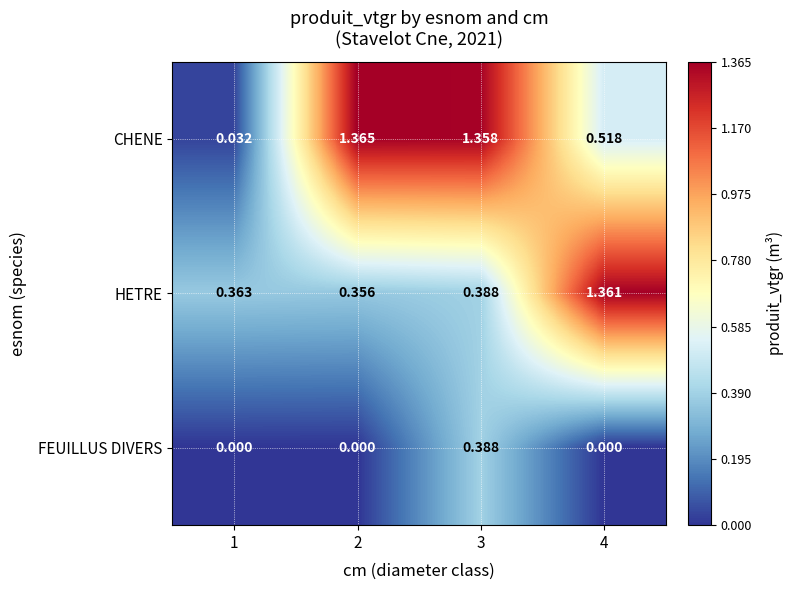

What is the total value across all series at 2?

1.7